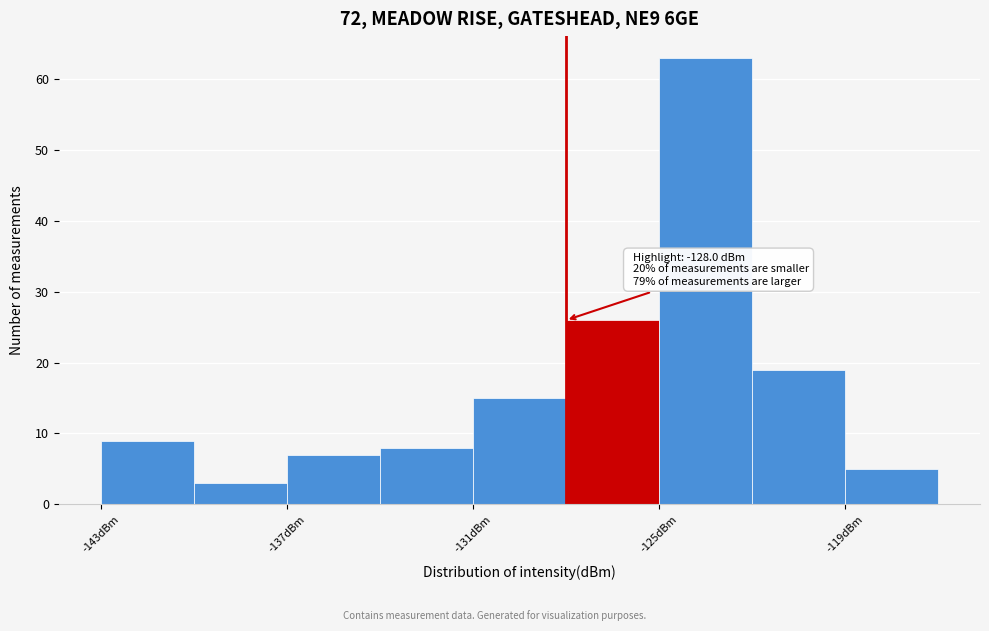

Around what value on the x-axis is the tallest bar? Give the approximate position of its centre, as read against the axis.

-123